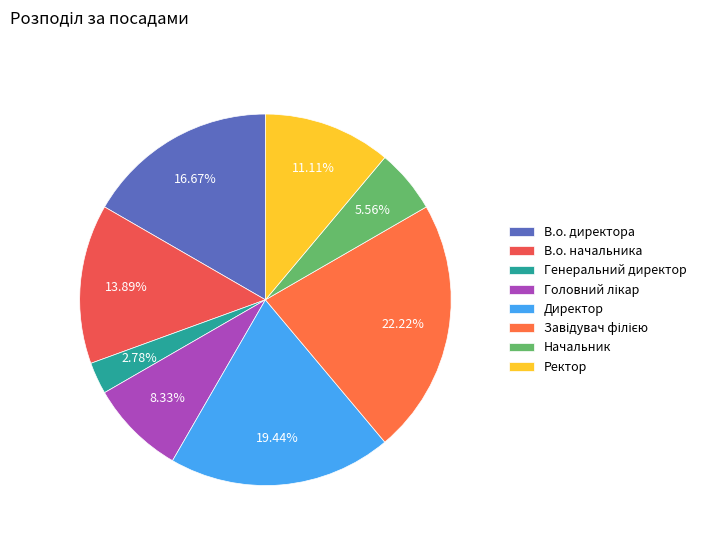

What is the total percentage of Ректор and В.о. директора?

27.8%